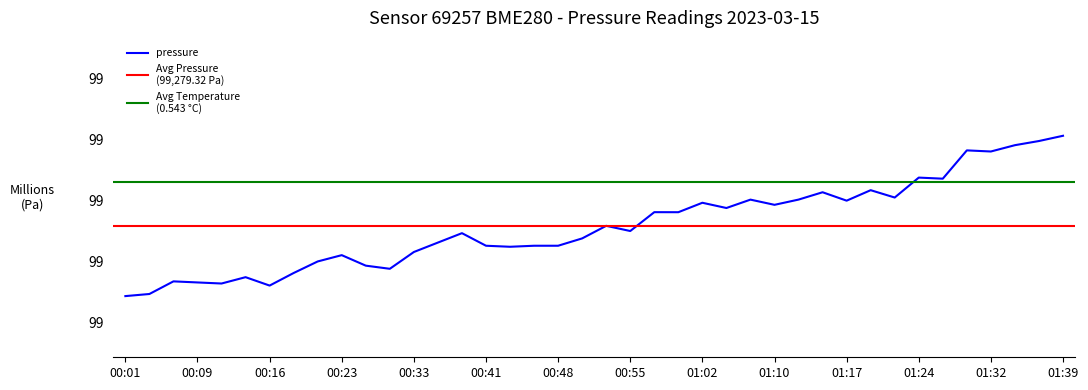

What is the approximate value at 01:29?

99340.9